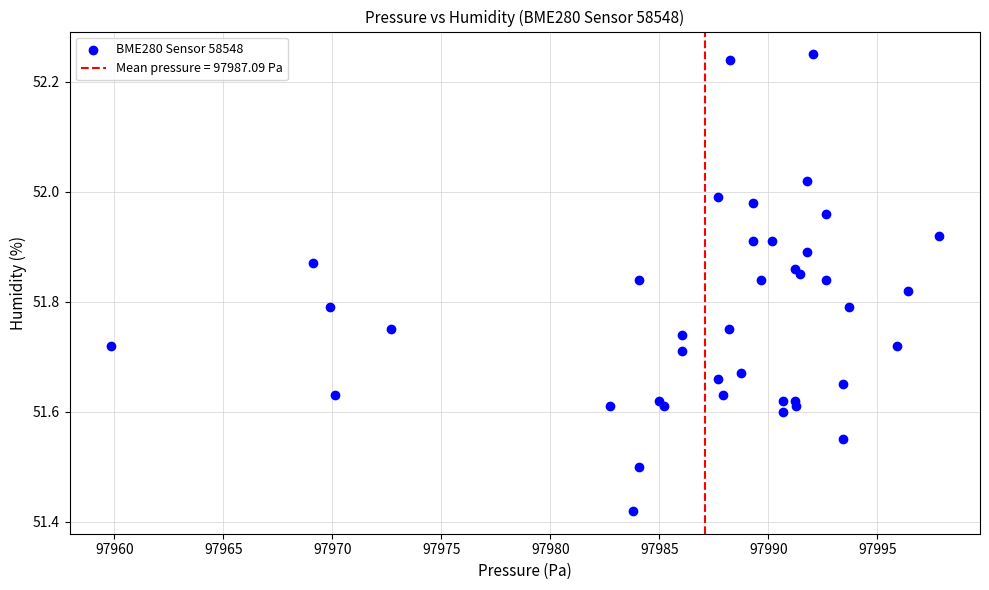

What is the range of X values (max minus min)?

38.0